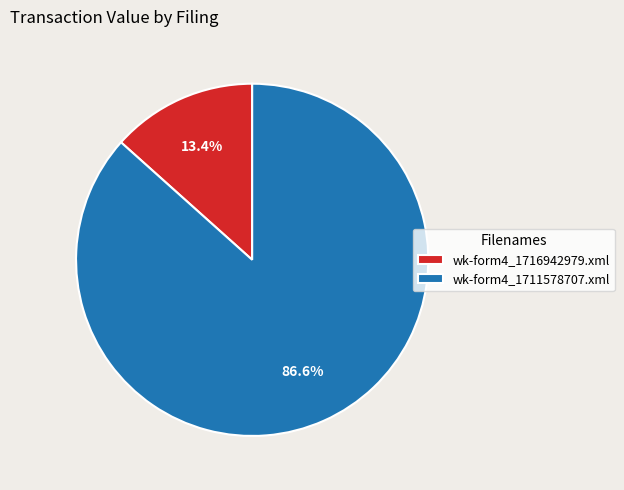

Is wk-form4_1711578707.xml the majority of the pie?

Yes